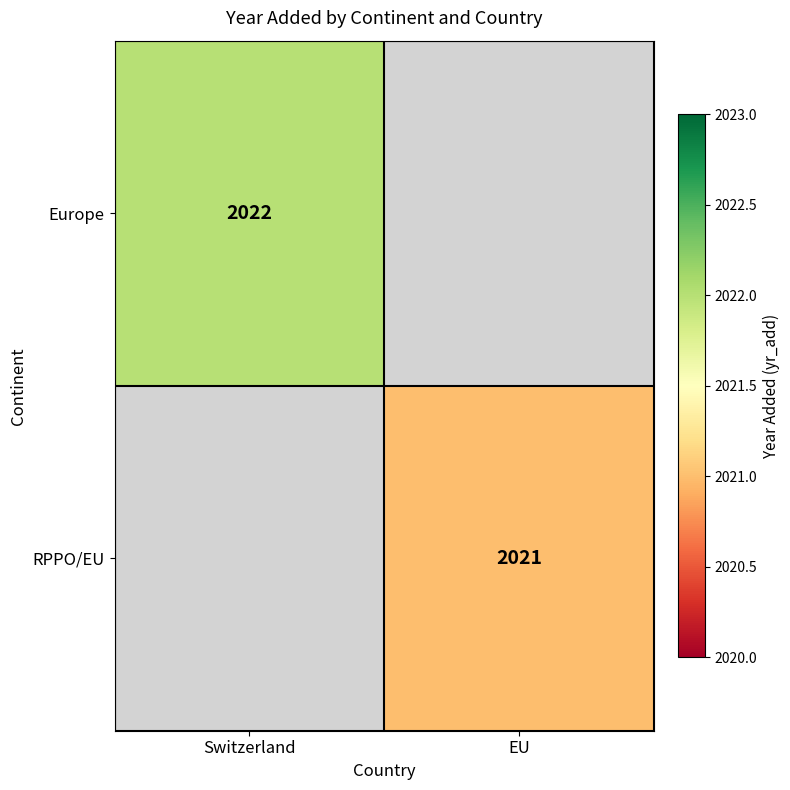

The RPPO/EU series shows 2021 at EU. True or false?

True